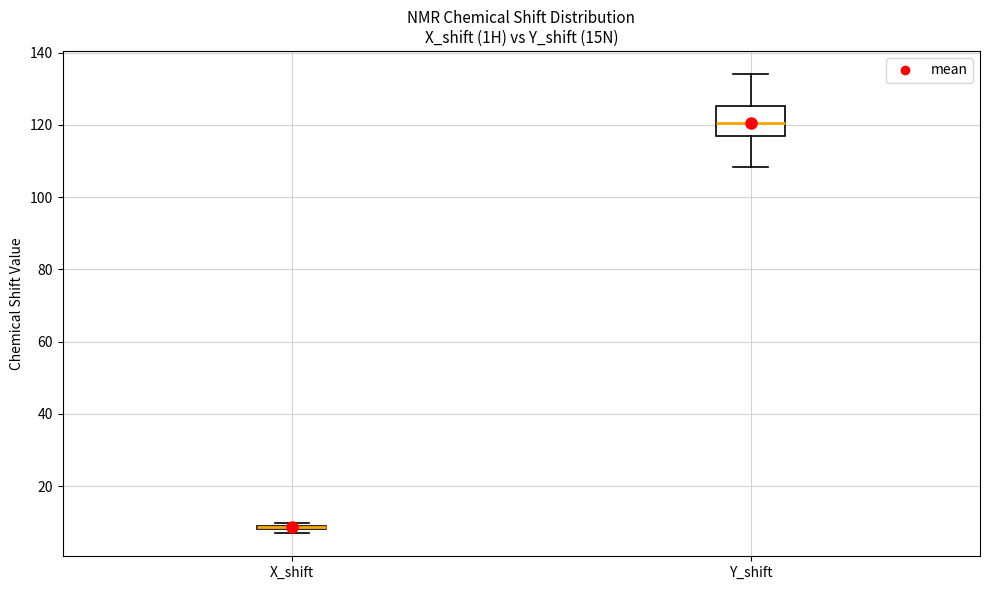

Where does the upper whisker of the box for Y_shift end on the y-axis? The values are not printed on the chart, so give them approximately, as read against the axis.

134